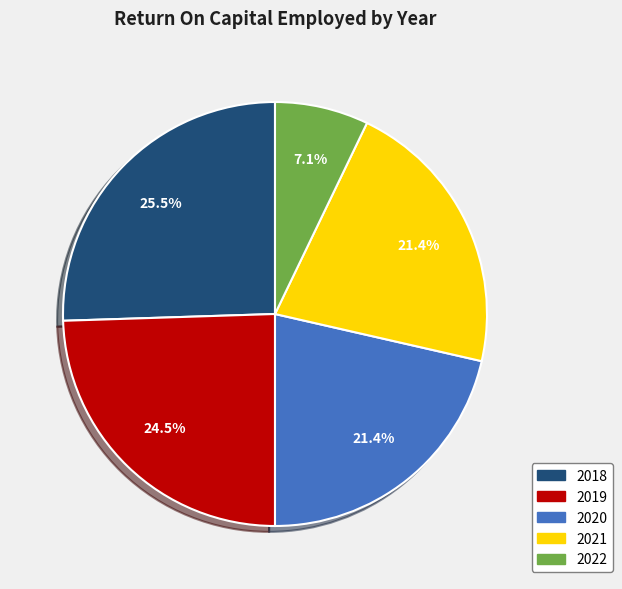

Is there a majority slice in this chart?

No